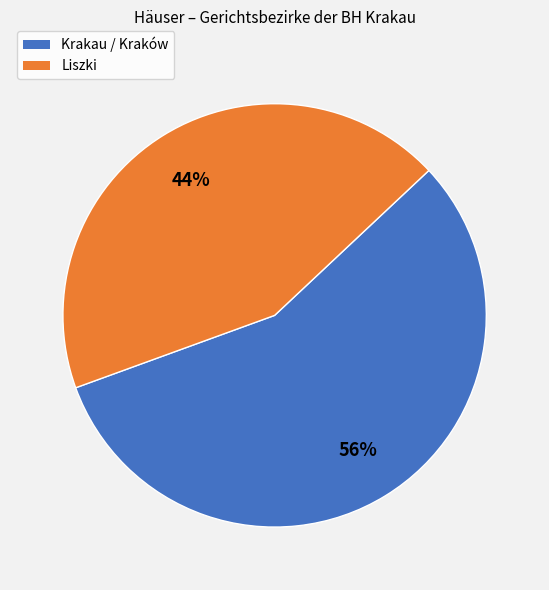

Count the number of slices in the pie.

2